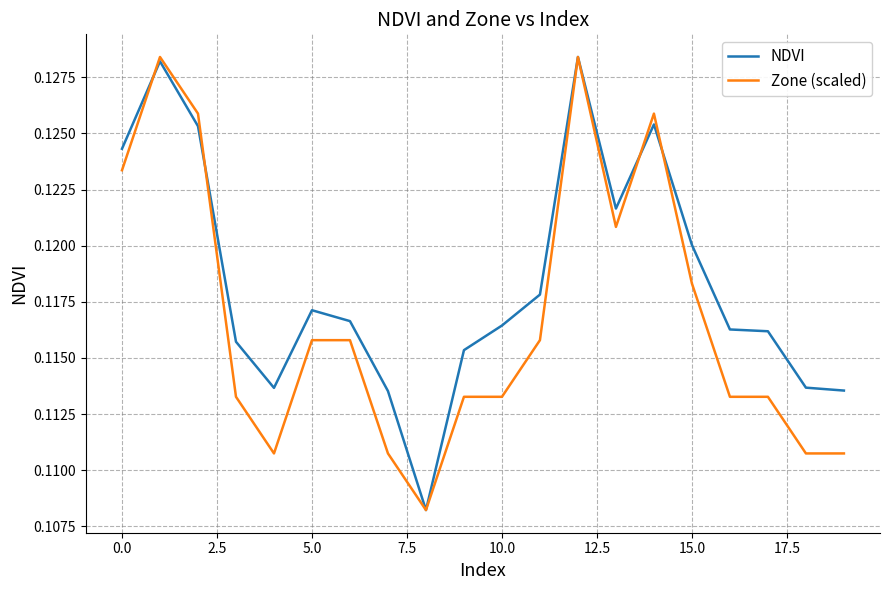

How many series are shown in this chart?

2